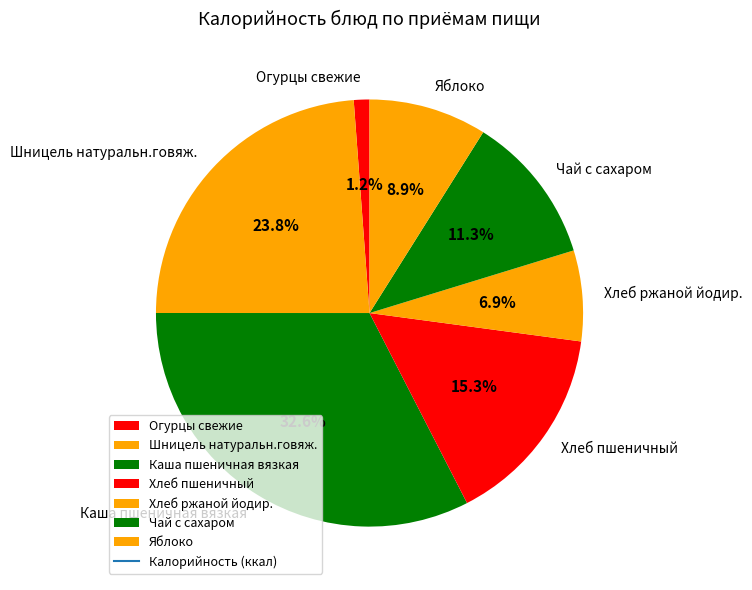

Is it true that Шницель натуральн.говяж. is 24% of the pie?

True